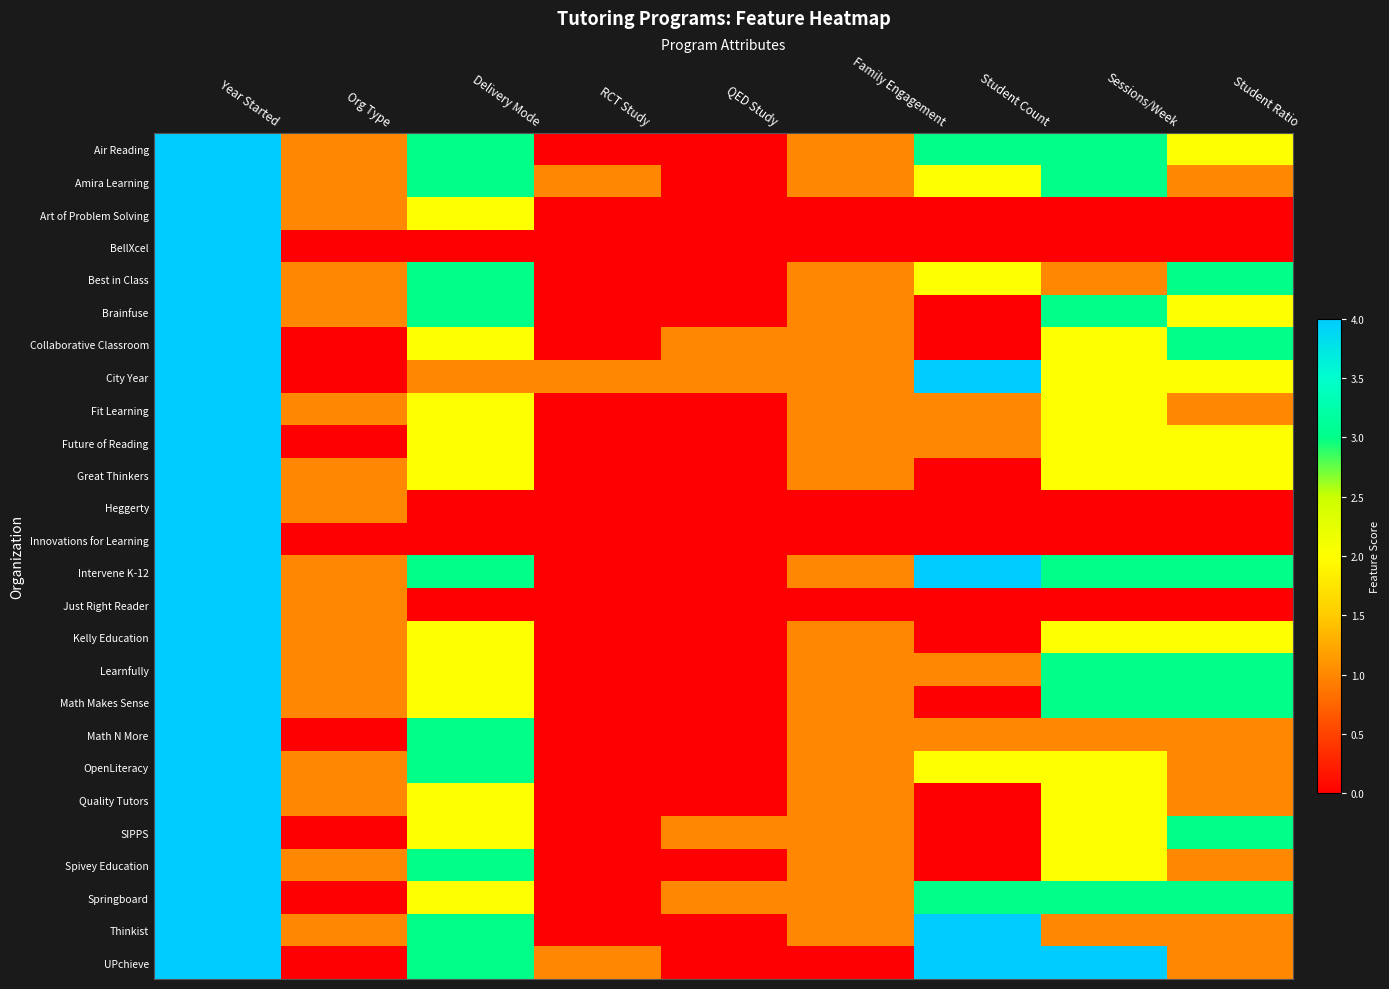

Between Org Type and Sessions/Week, which is larger?

Sessions/Week